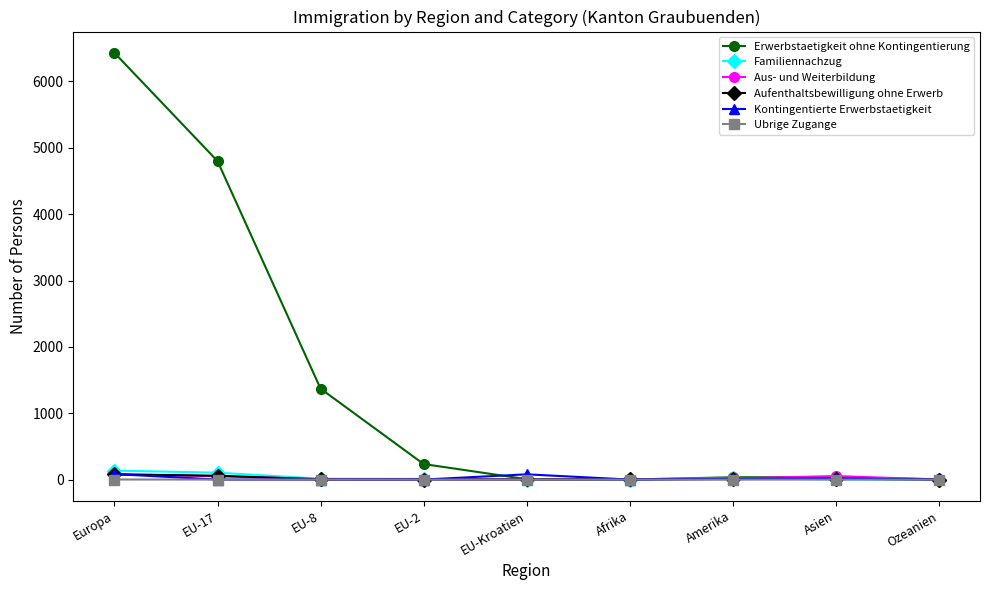

The value of Erwerbstaetigkeit ohne Kontingentierung at EU-8 is 1370. True or false?

True